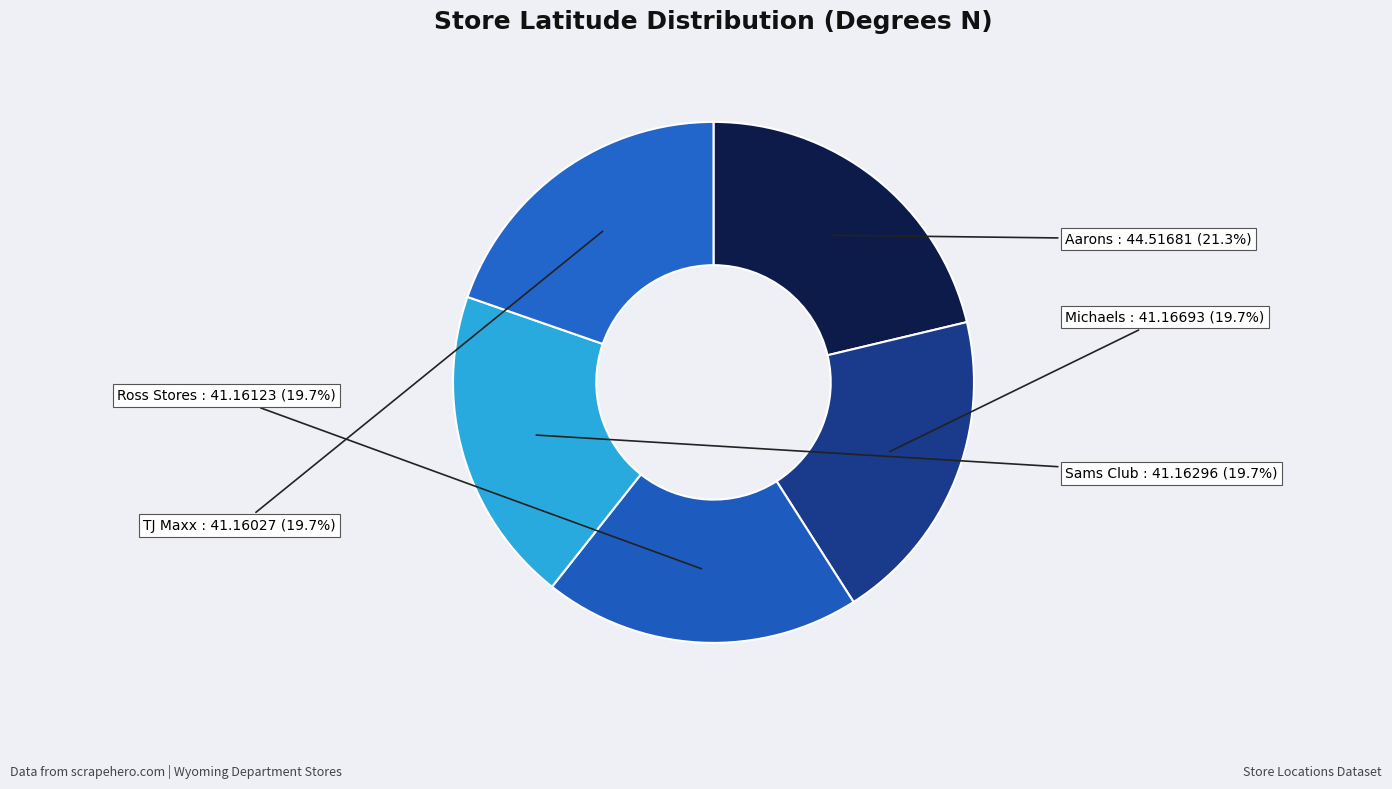

To the nearest percent, what is the average slice percentage?

20%